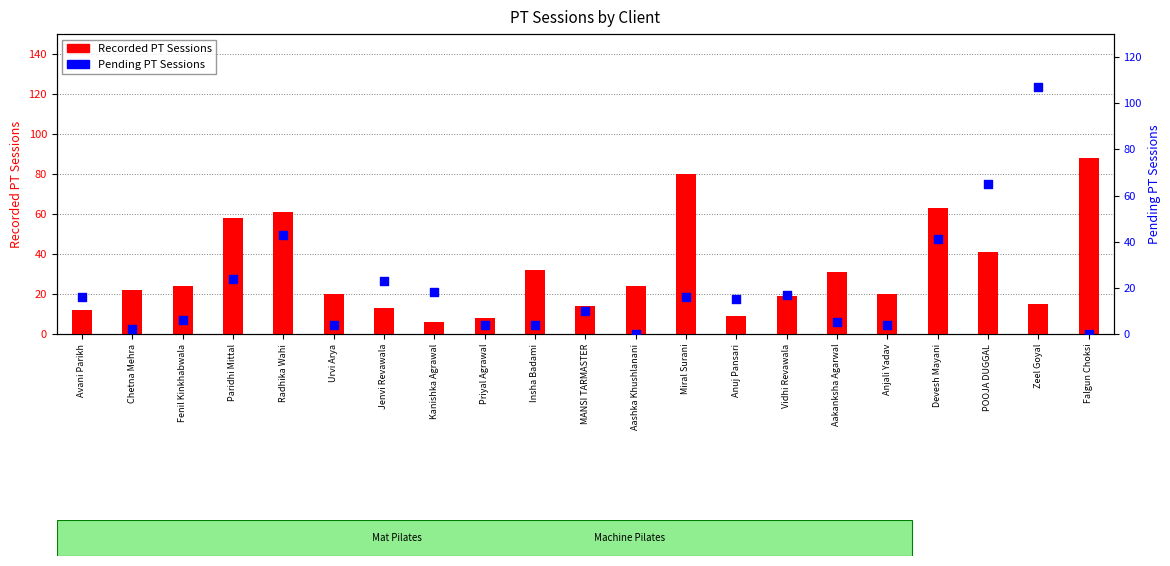

What are all the series names shown in the legend?

Recorded PT Sessions, Pending PT Sessions